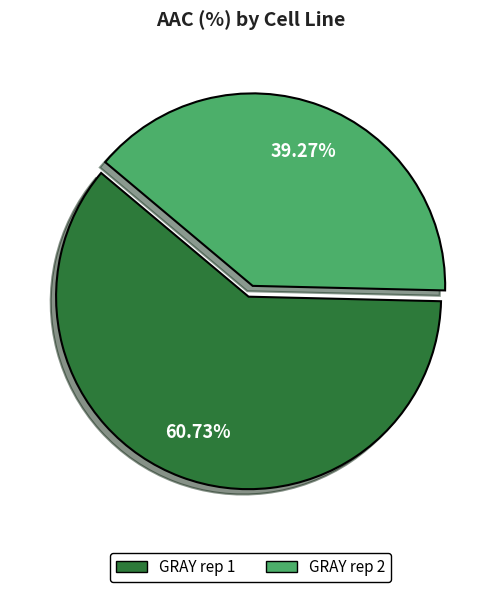

Do GRAY rep 2 and GRAY rep 1 together represent more than half of the pie?

Yes